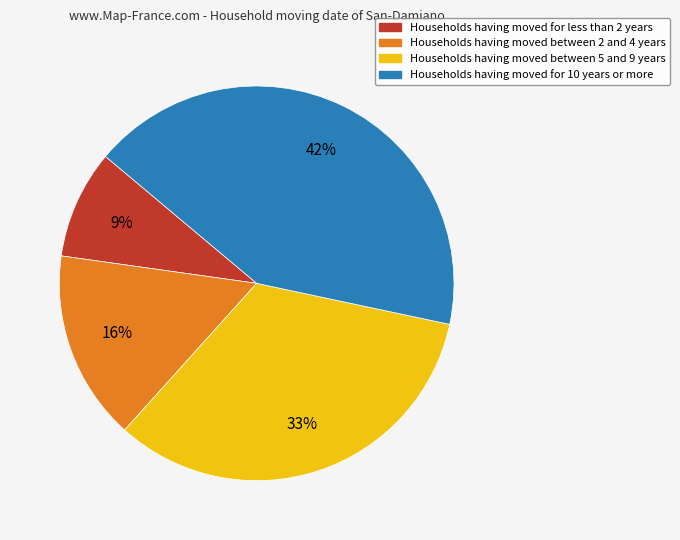

How many segments does this pie chart have?

4